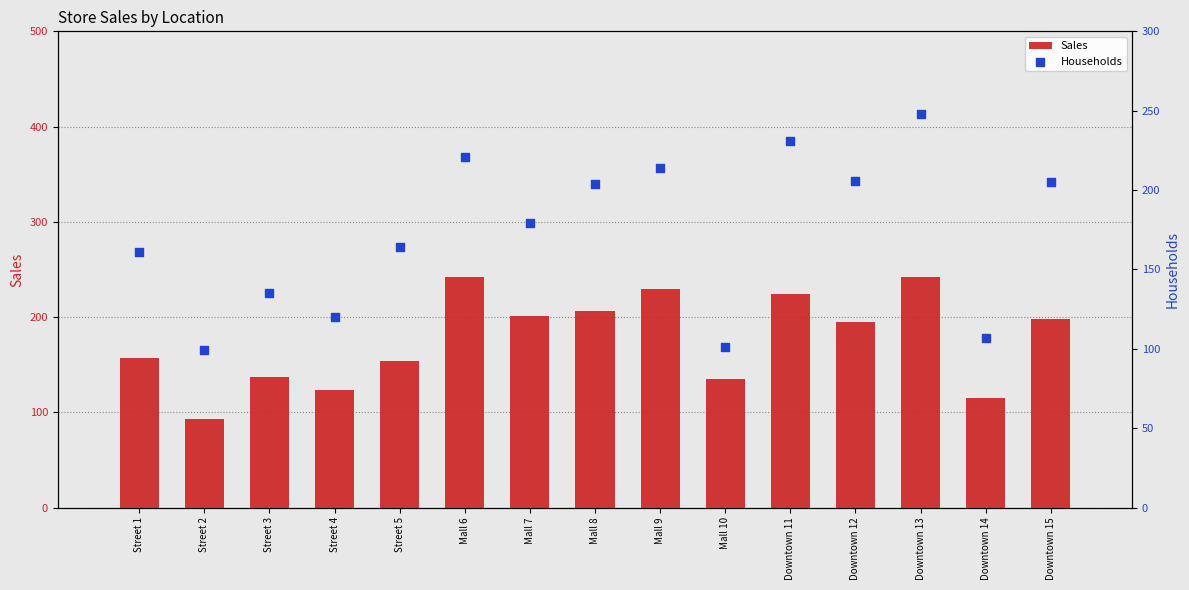

Which series reaches the maximum Y coordinate?

Households